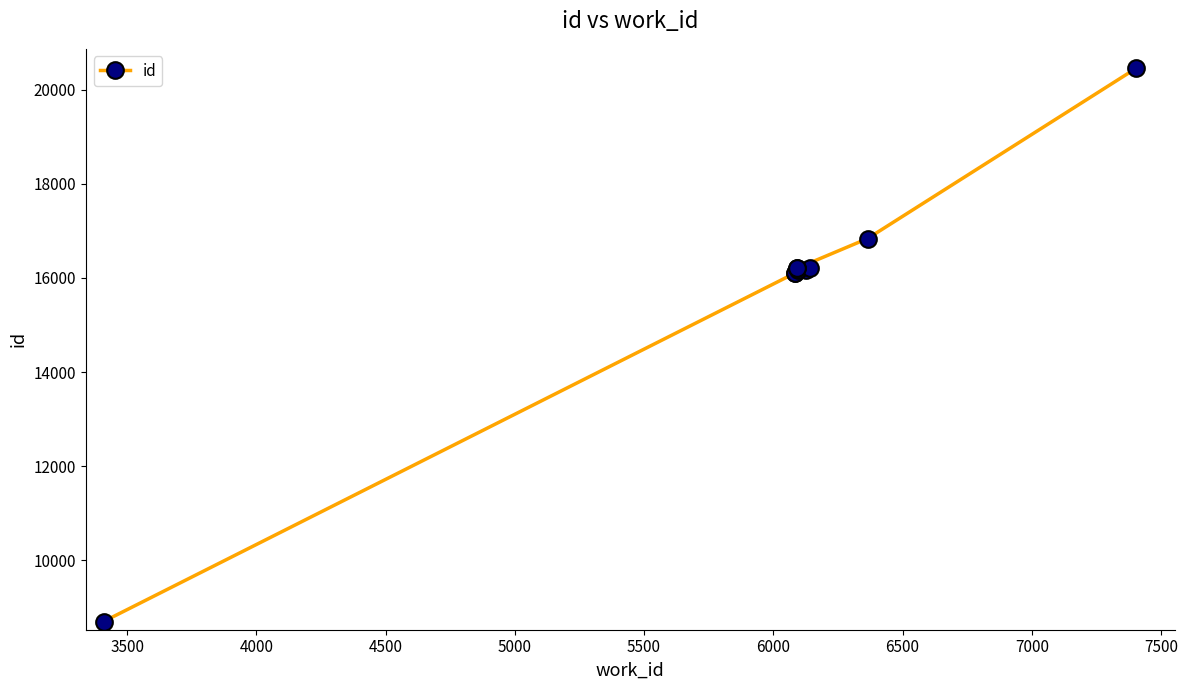

Between 4500 and 7000, which is larger?

7000